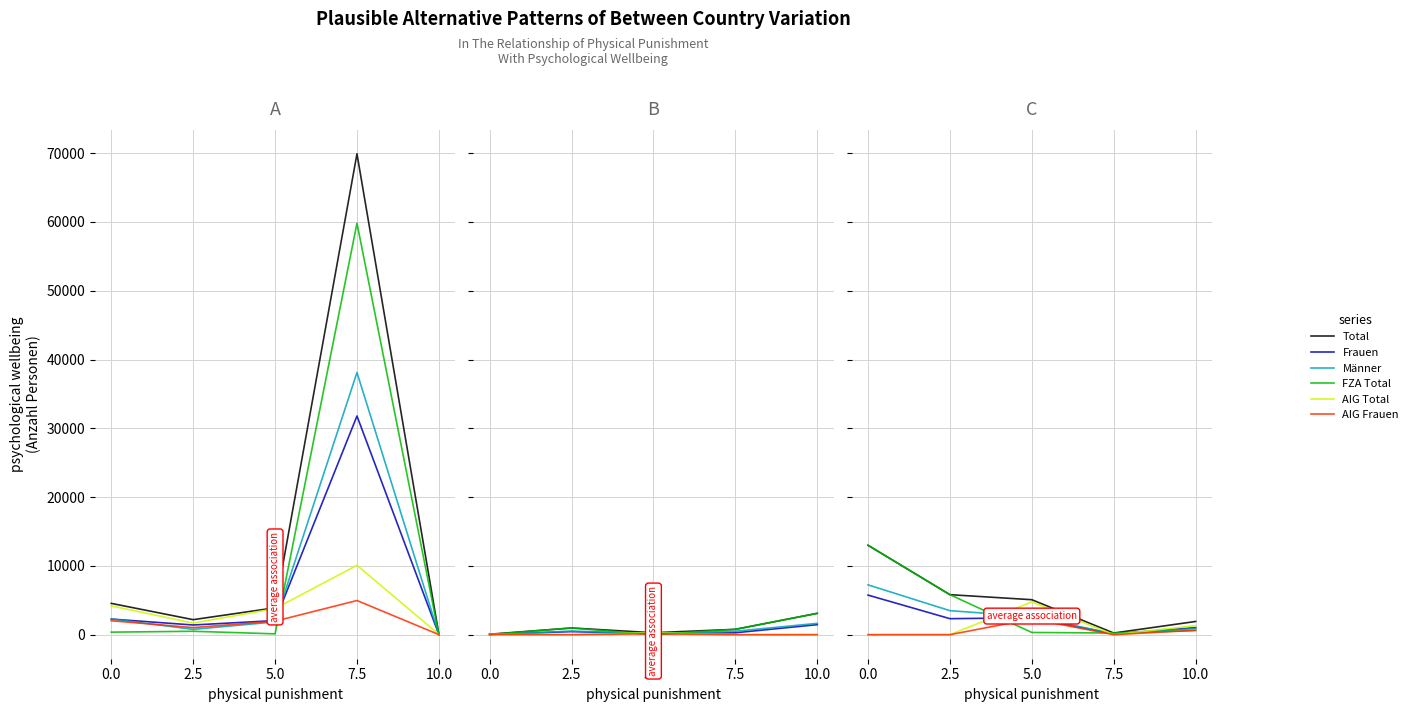

What value does the AIG Frauen series have at 7.5?

4965